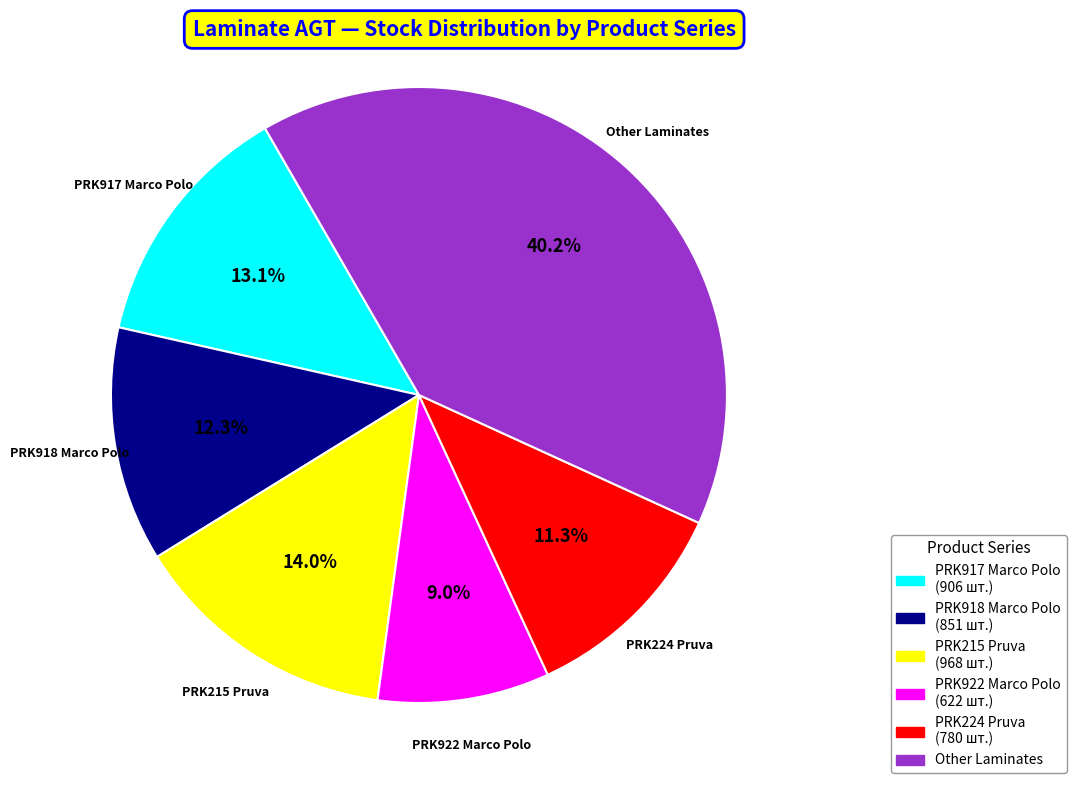

Does any single category account for the majority?

No